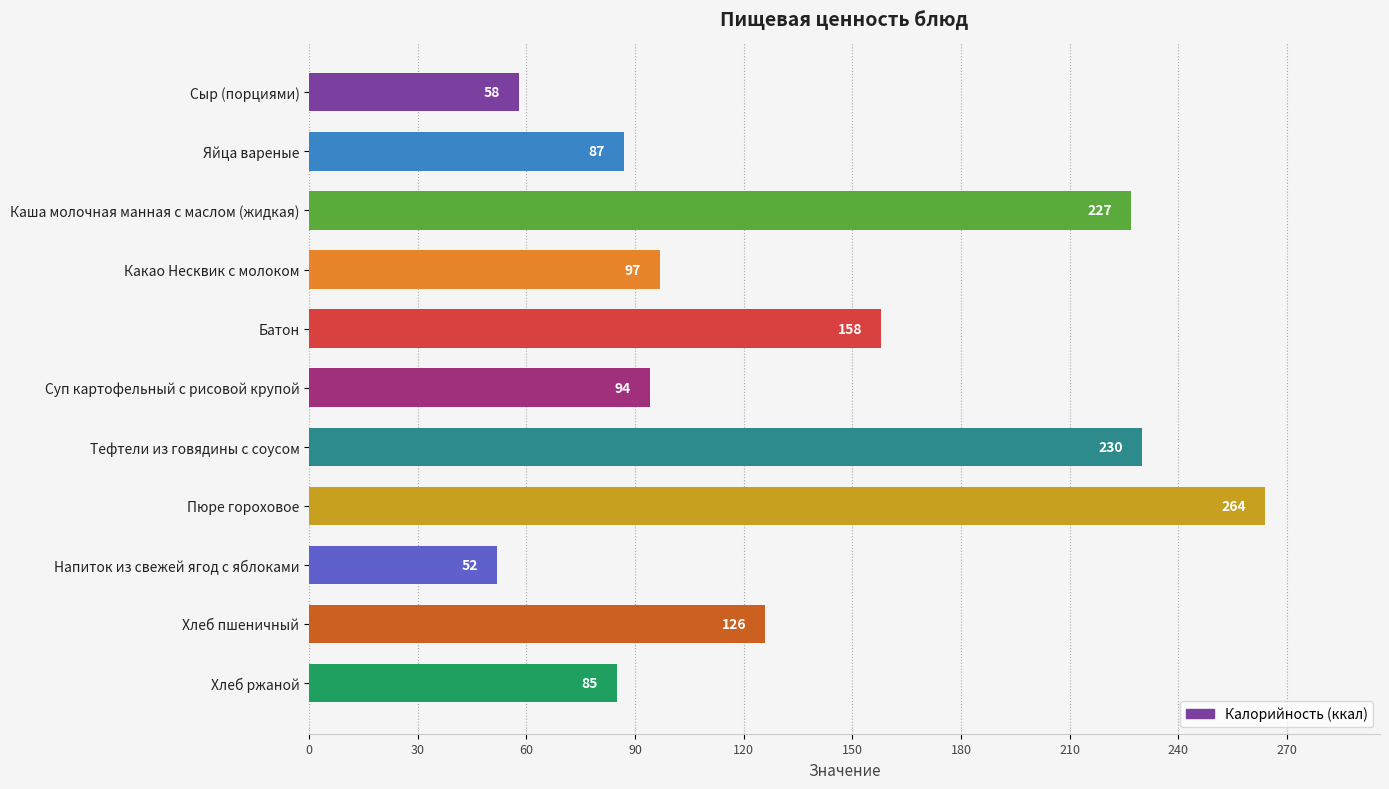

How many values are below 97?

5